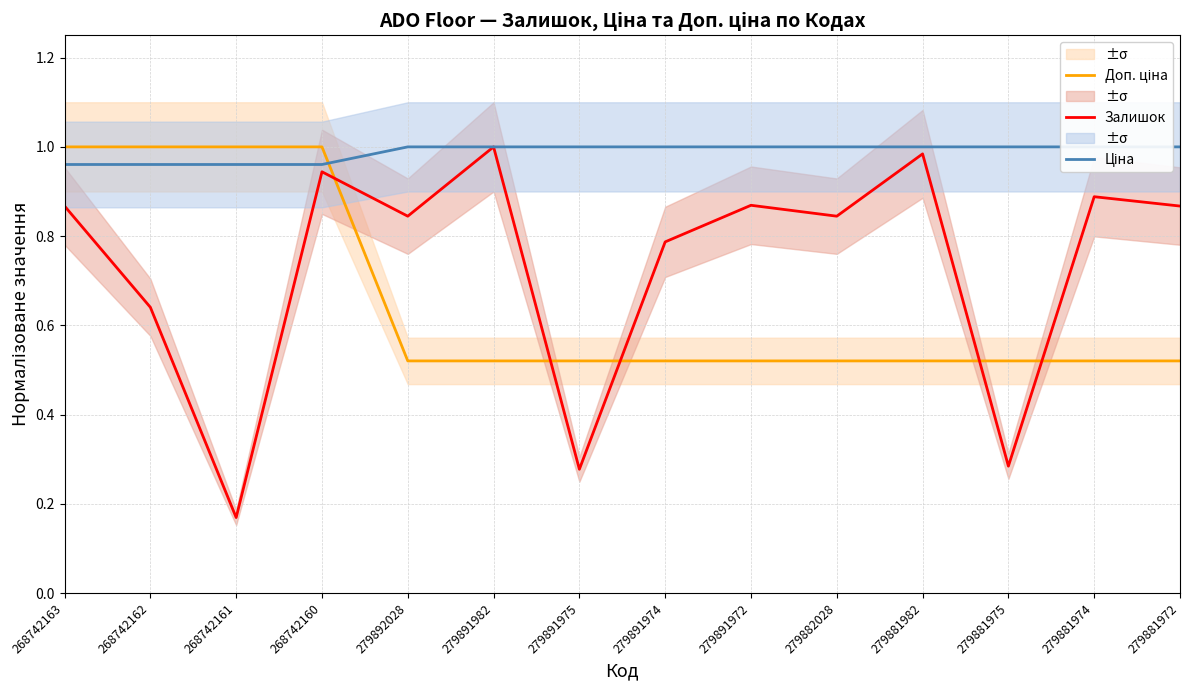

List the labels in order of Ціна value, largest first.

279892028, 279891982, 279891975, 279891974, 279891972, 279882028, 279881982, 279881975, 279881974, 279881972, 268742163, 268742162, 268742161, 268742160